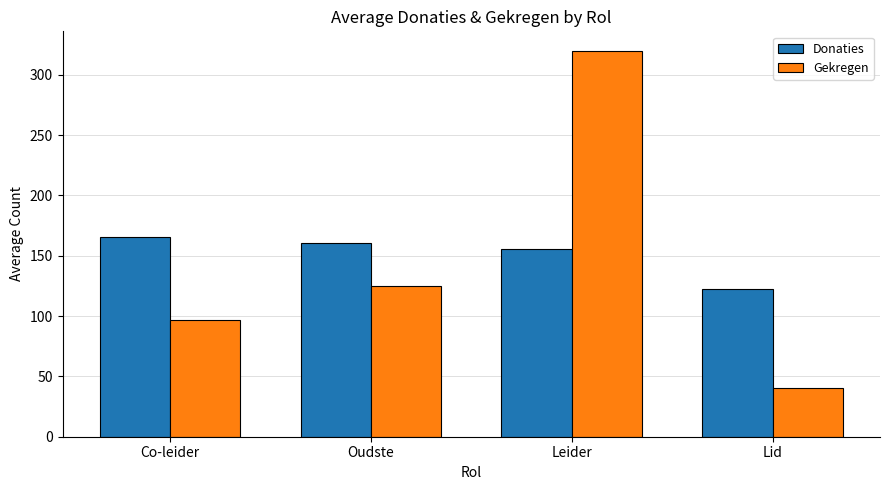

What is the total value across all series at Leider?

476.0